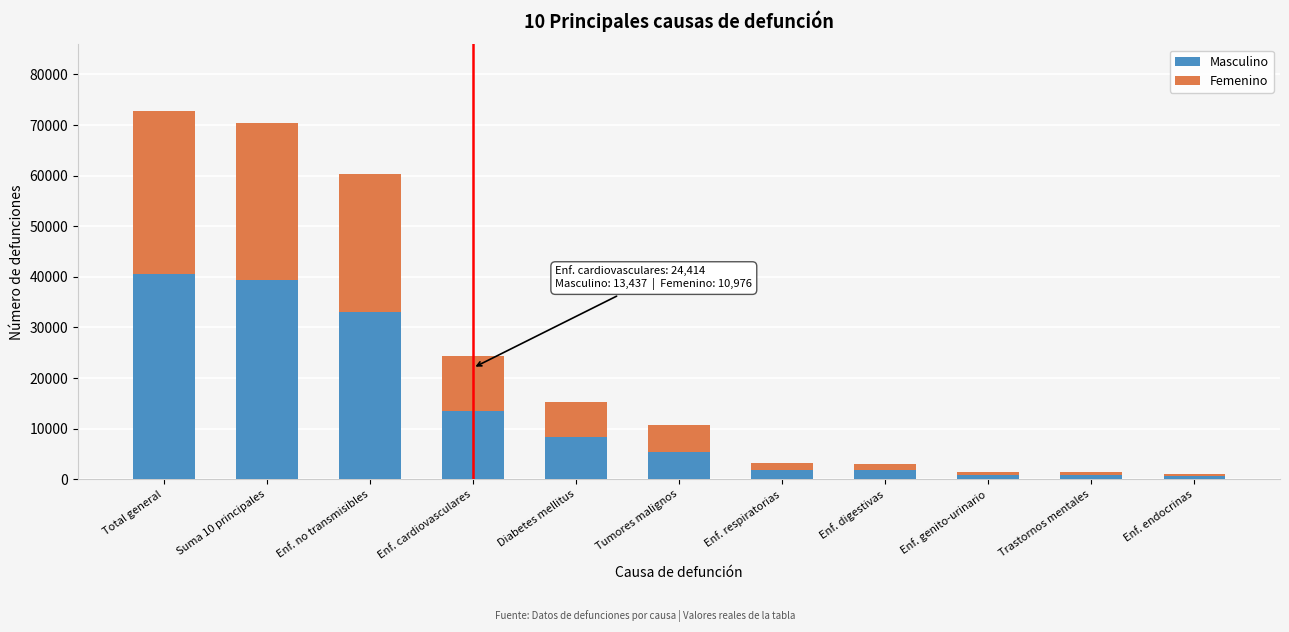

What is the difference between the maximum and second lowest values in the Masculino series?

39864